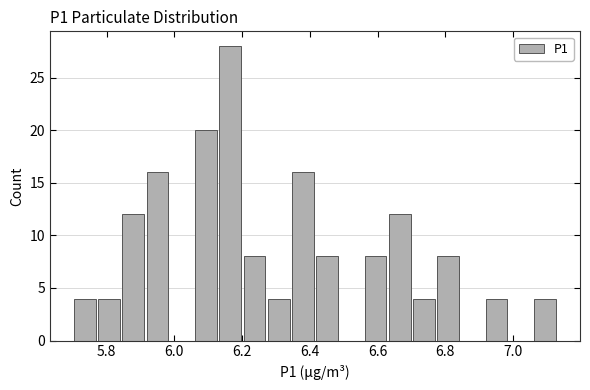

Around what value on the x-axis is the tallest bar? Give the approximate position of its centre, as read against the axis.

6.16